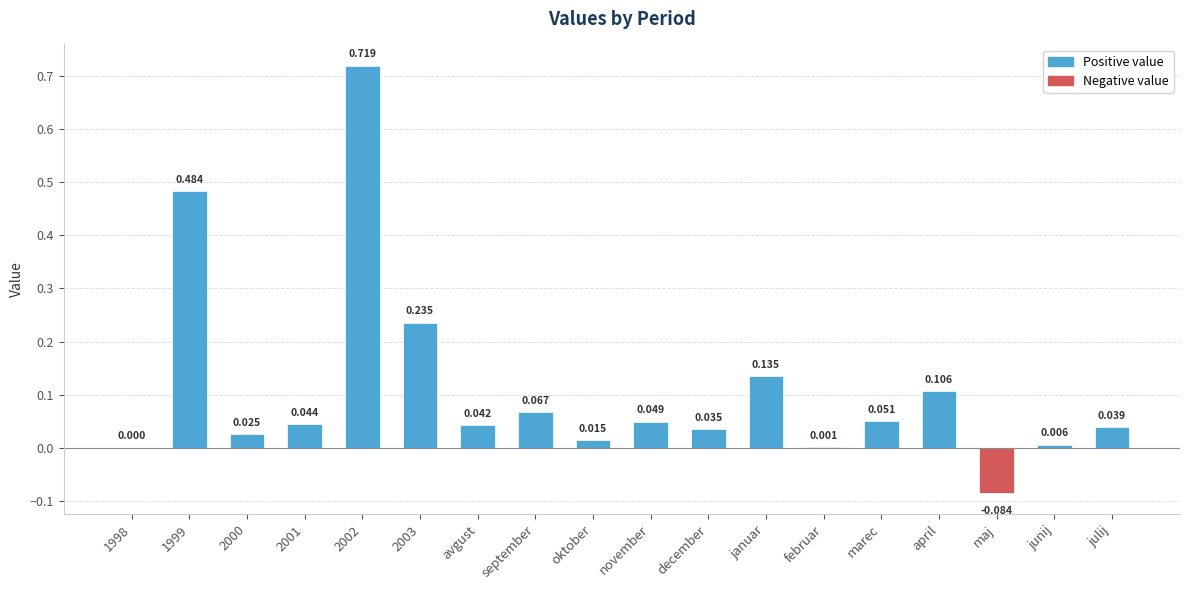

Between februar and marec, which is larger?

marec